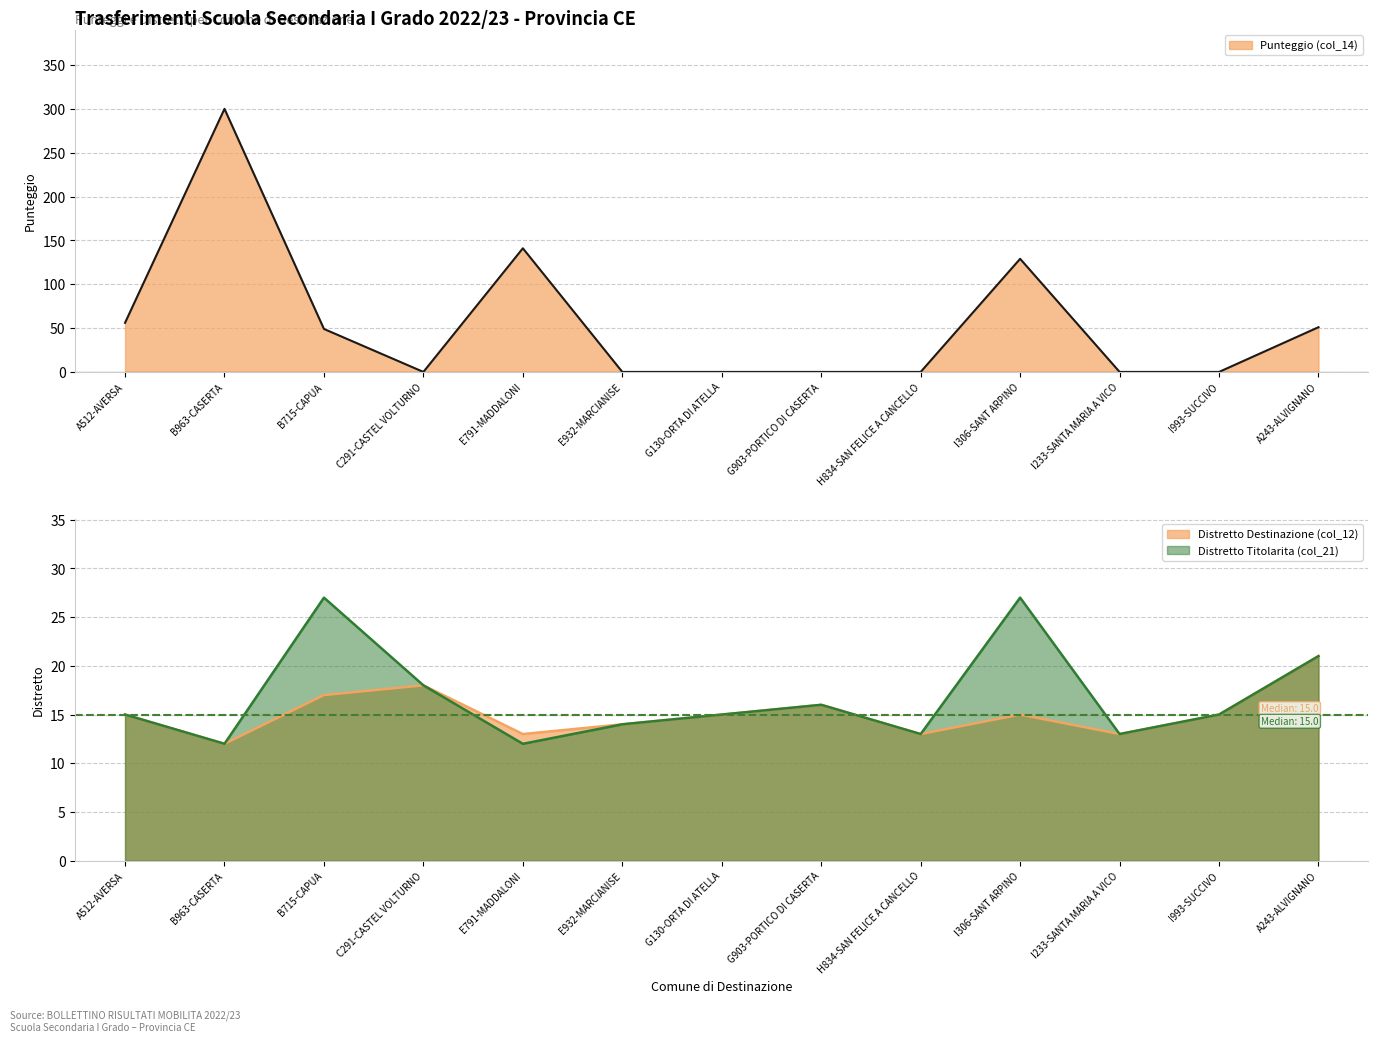

True or false: Punteggio (col_14) has more than 0 points higher than both neighbors.

True